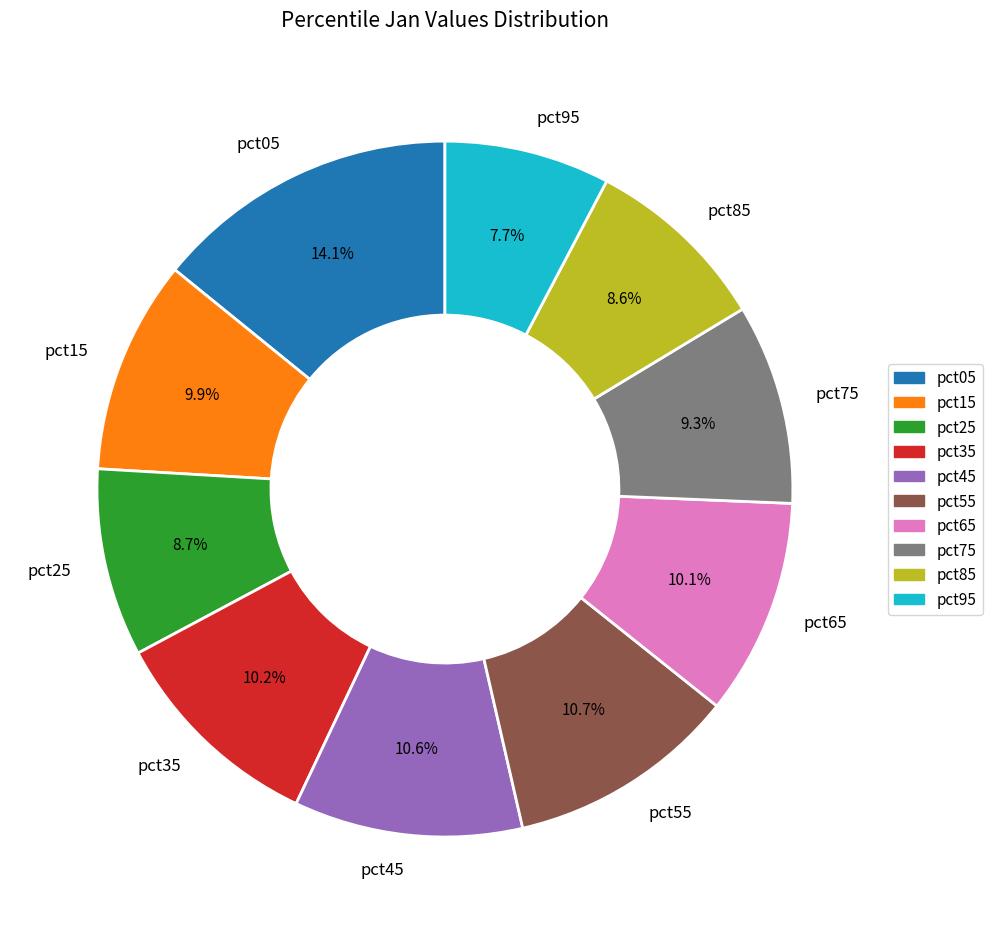

Is there any slice that represents more than half of the pie?

No